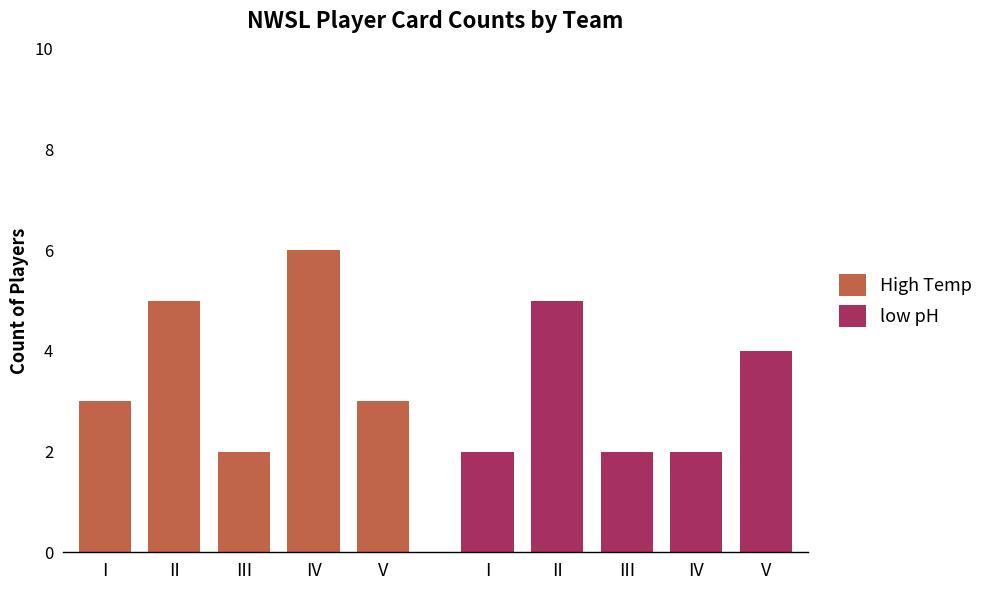

What is the average value of the High Temp series?

4